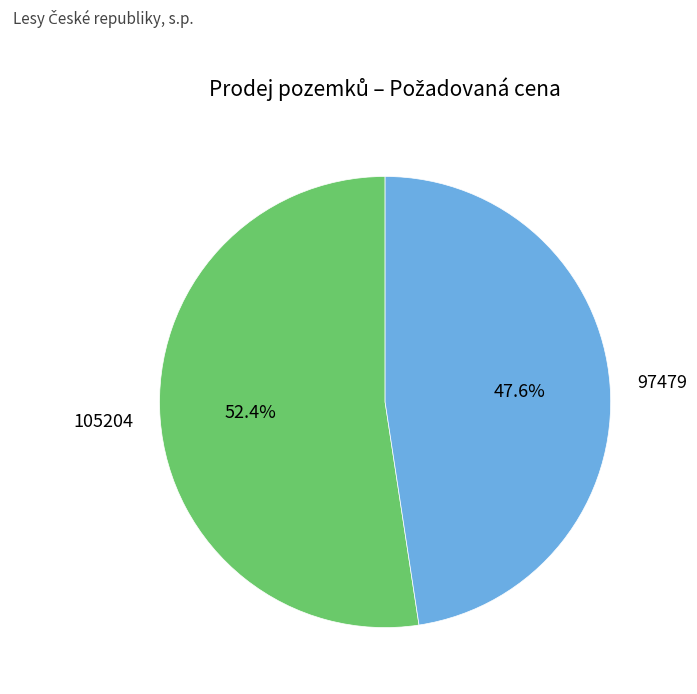

To the nearest percent, what portion does 105204 represent?

52%